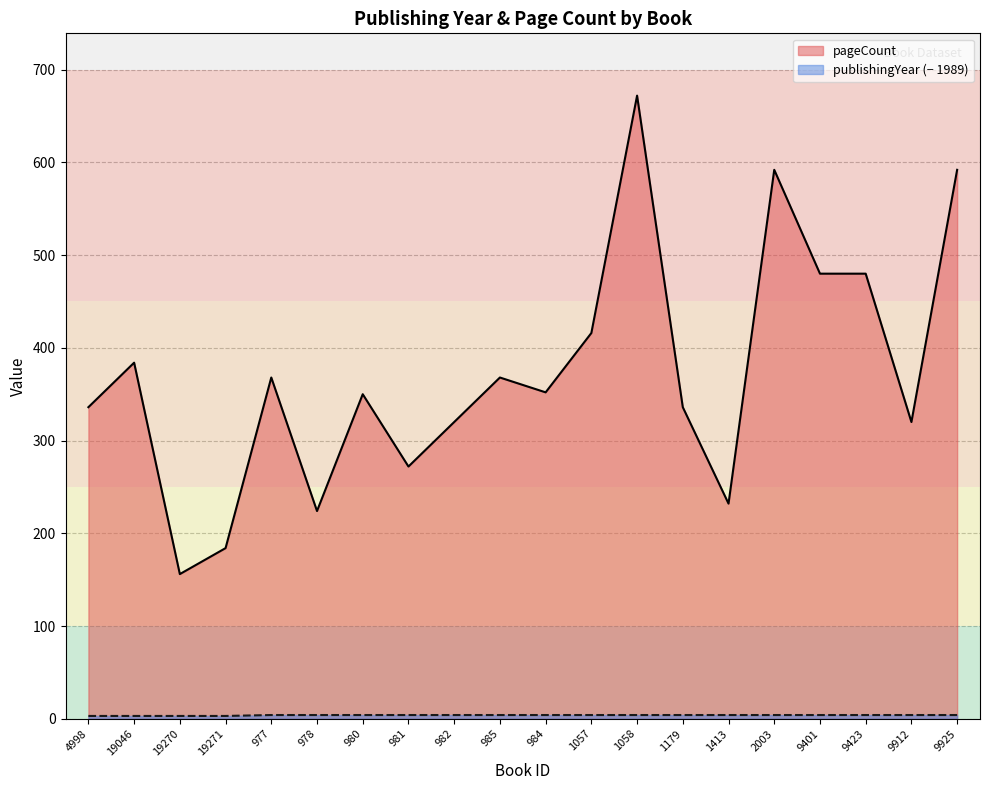

Rank the series by their maximum value, from highest to lowest.

pageCount, publishingYear